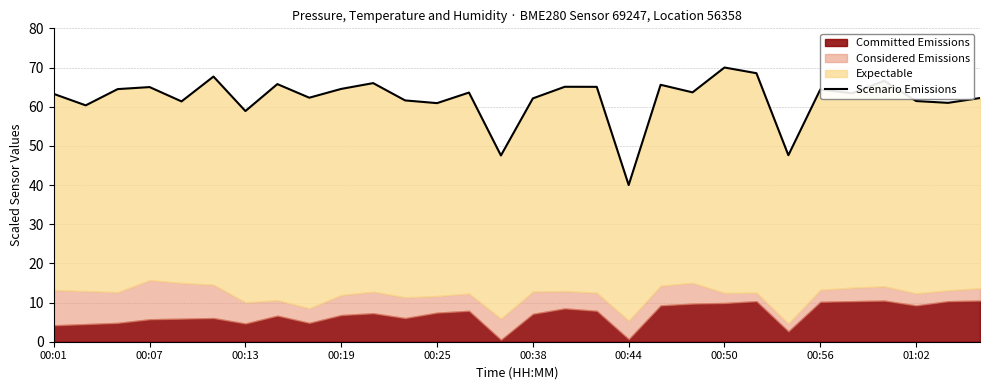

What is the minimum value shown in the chart?

40.0